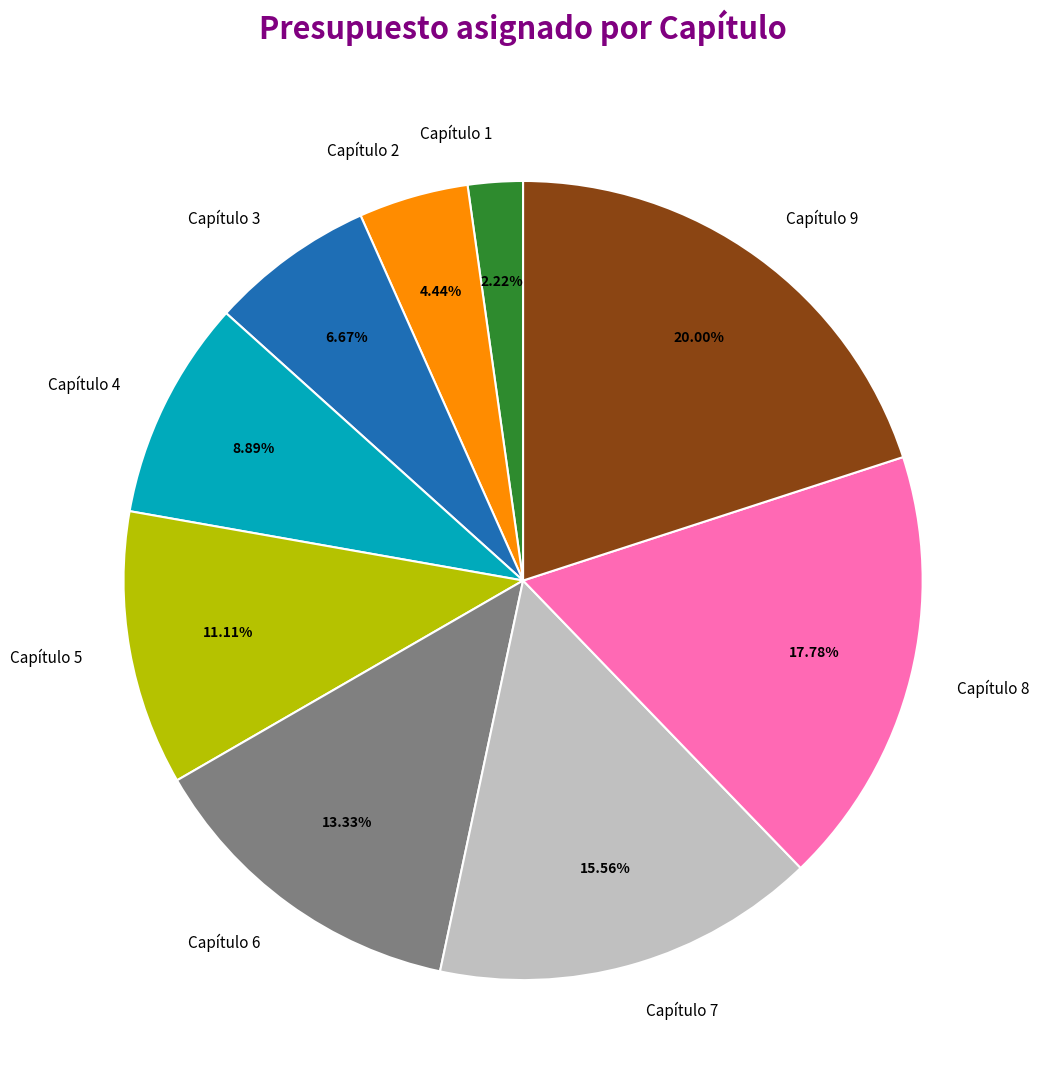

How many slices are in this pie chart?

9